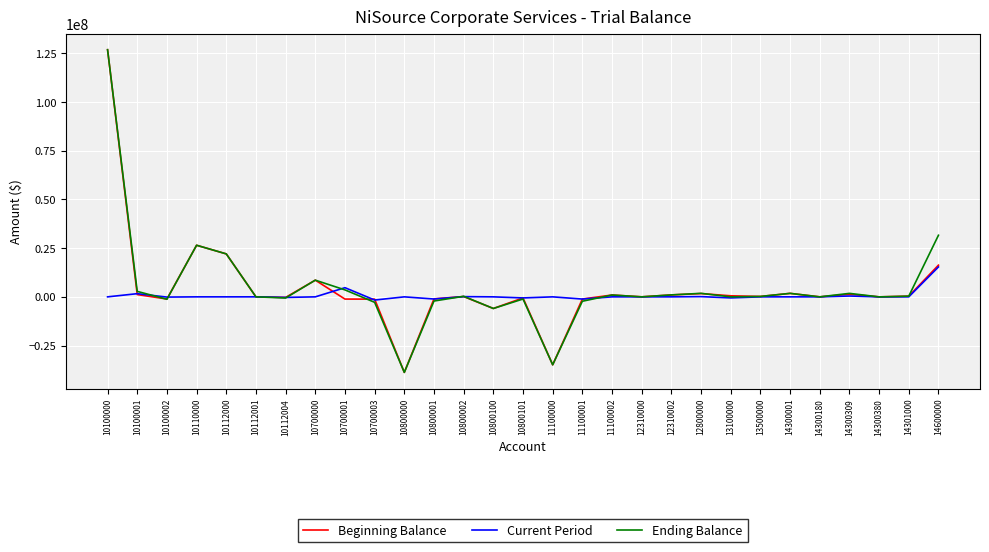

What is the sum of the Ending Balance values at 11100000 and 10800001?

-36999261.8